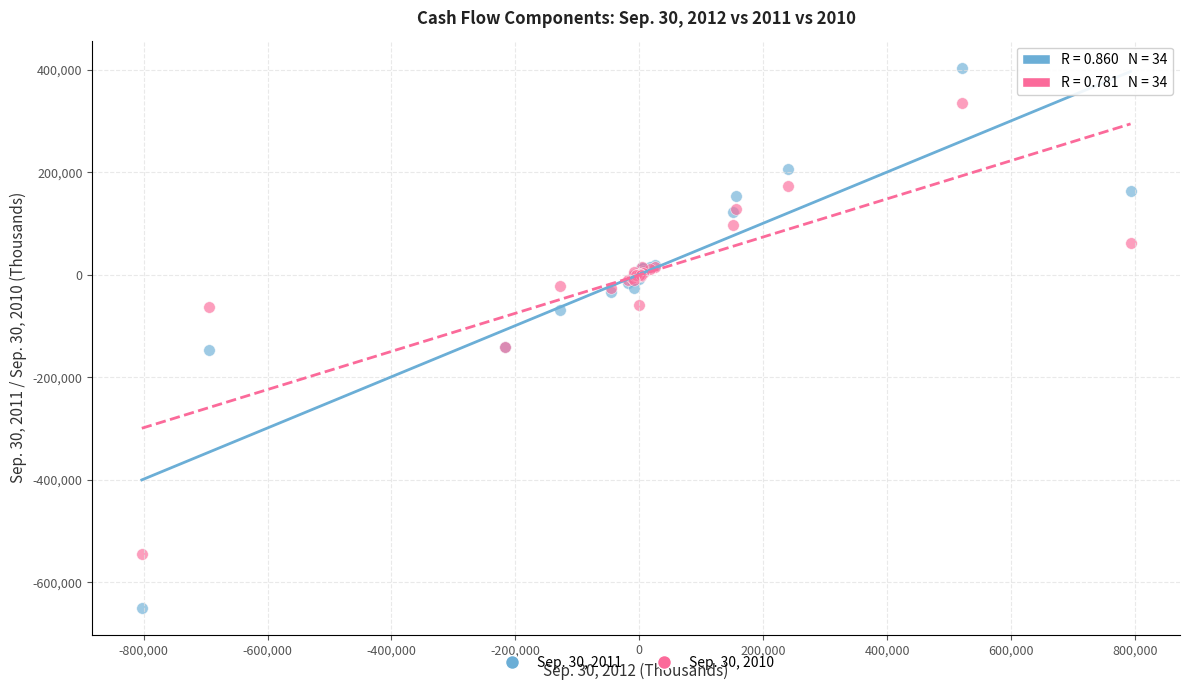

Which series contains the highest Y value?

Sep. 30, 2011